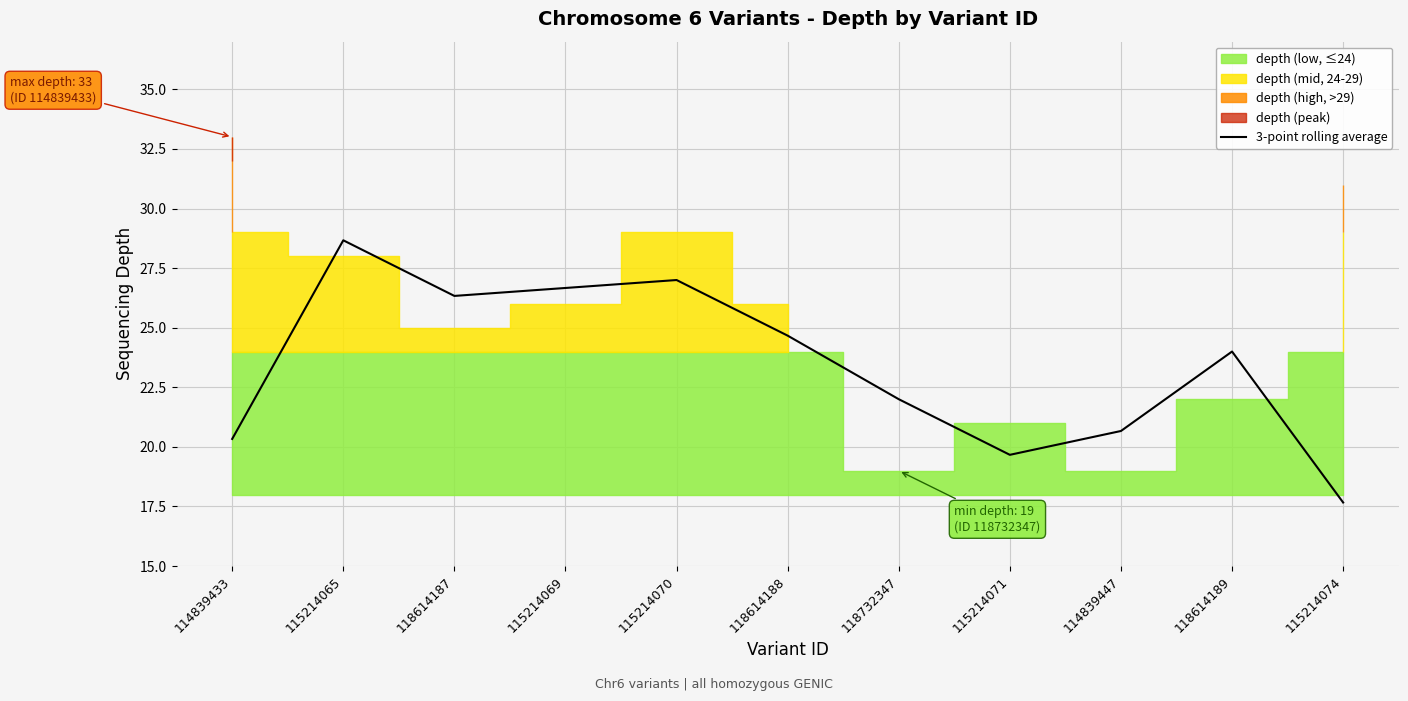

Is it true that 3-point rolling average equals 10.9 at 115214074?

False